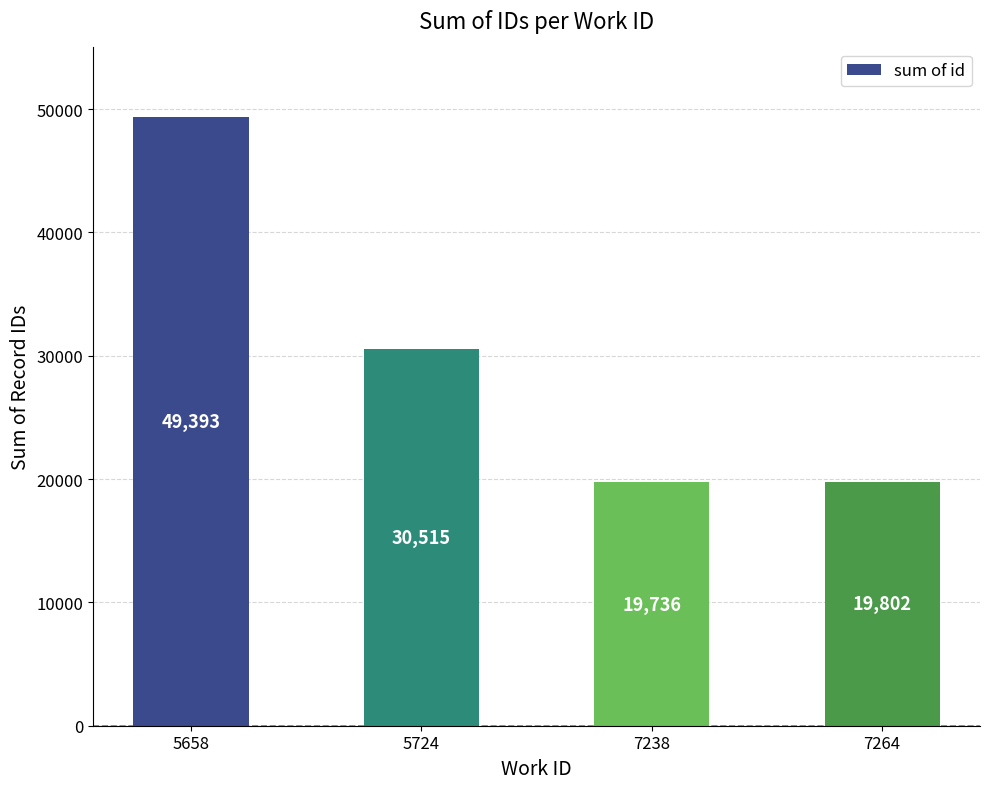

Are the bars grouped side by side (vs. stacked)?

No